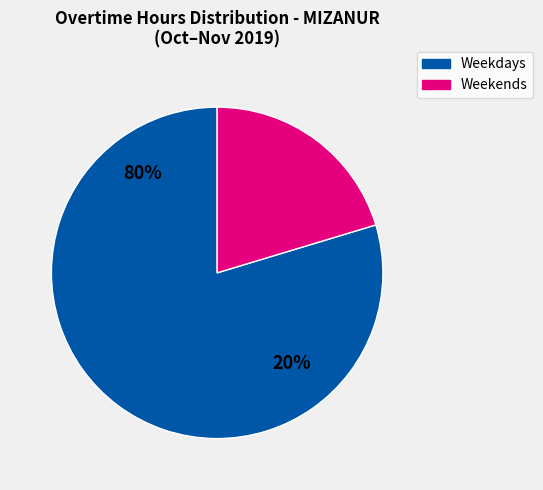

True or false: 2-Sat accounts for 25% of the total.

False